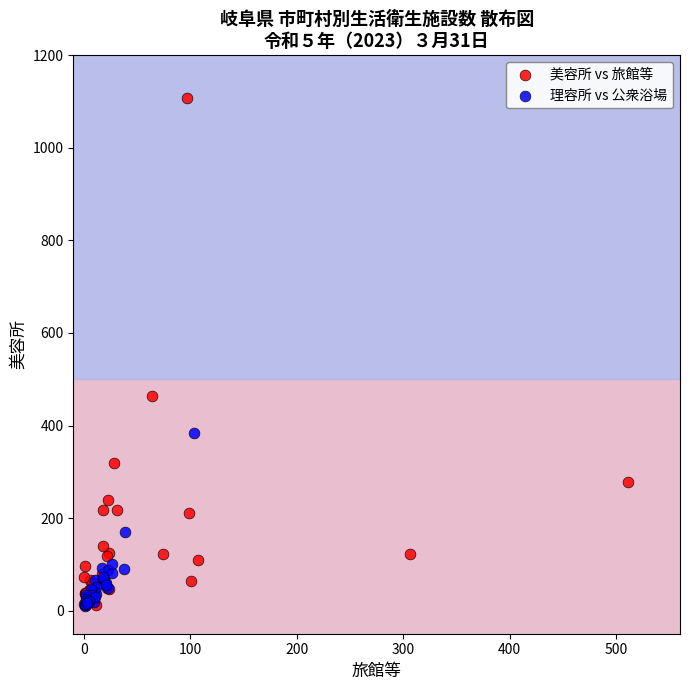

Which series has the largest Y range (max minus min)?

美容所 vs 旅館等